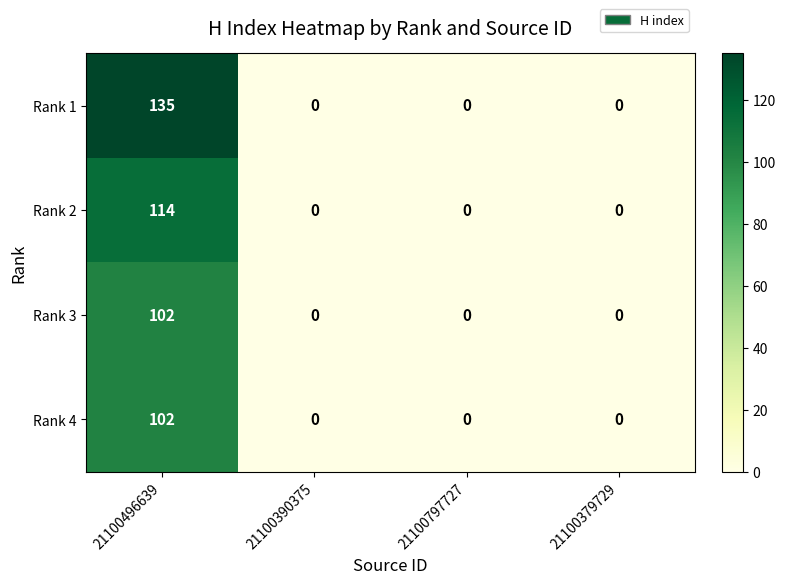

At which category is the sum across all series the highest?

21100496639